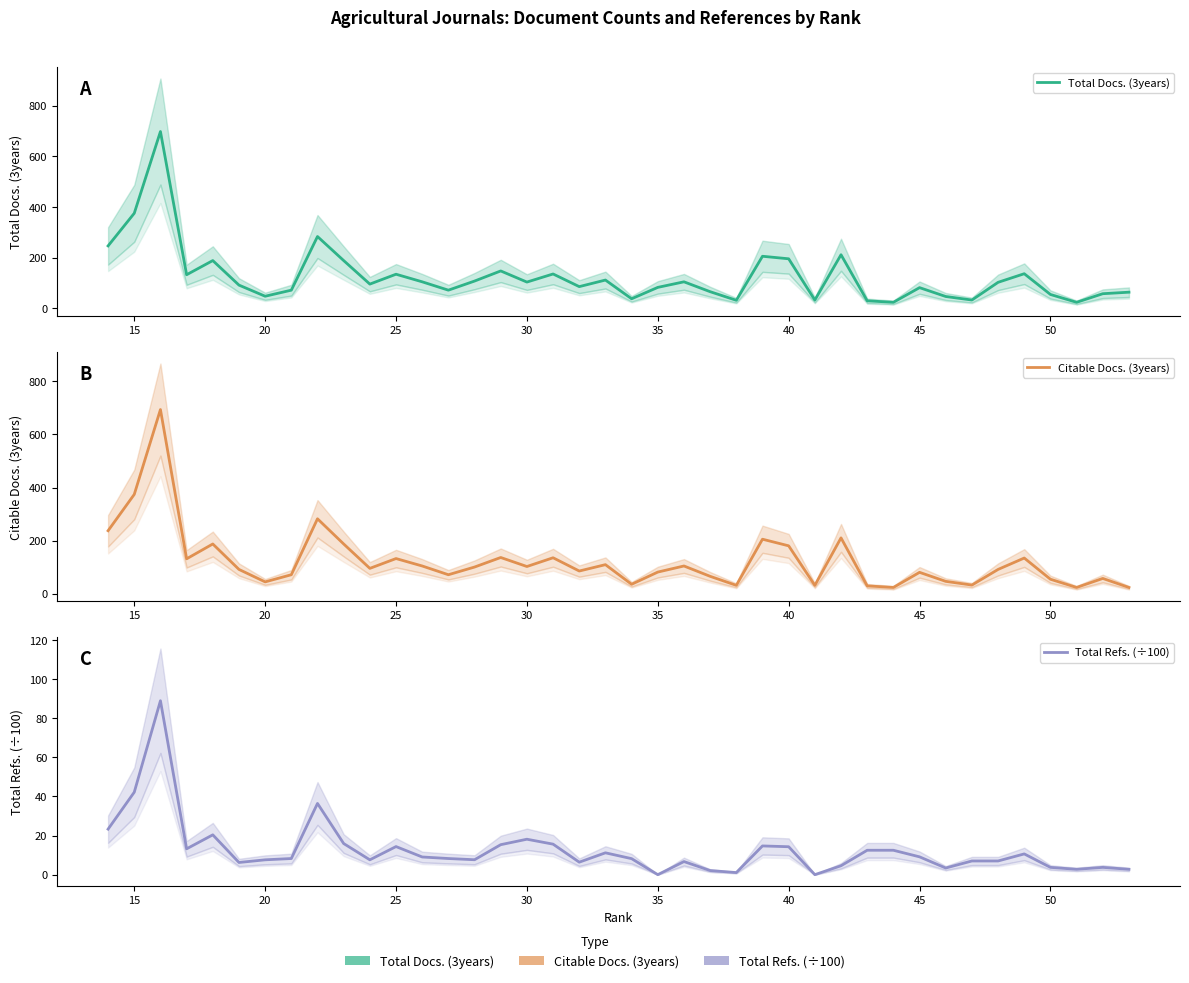

True or false: Total Docs. (3years) and Citable Docs. (3years) intersect in this chart.

False